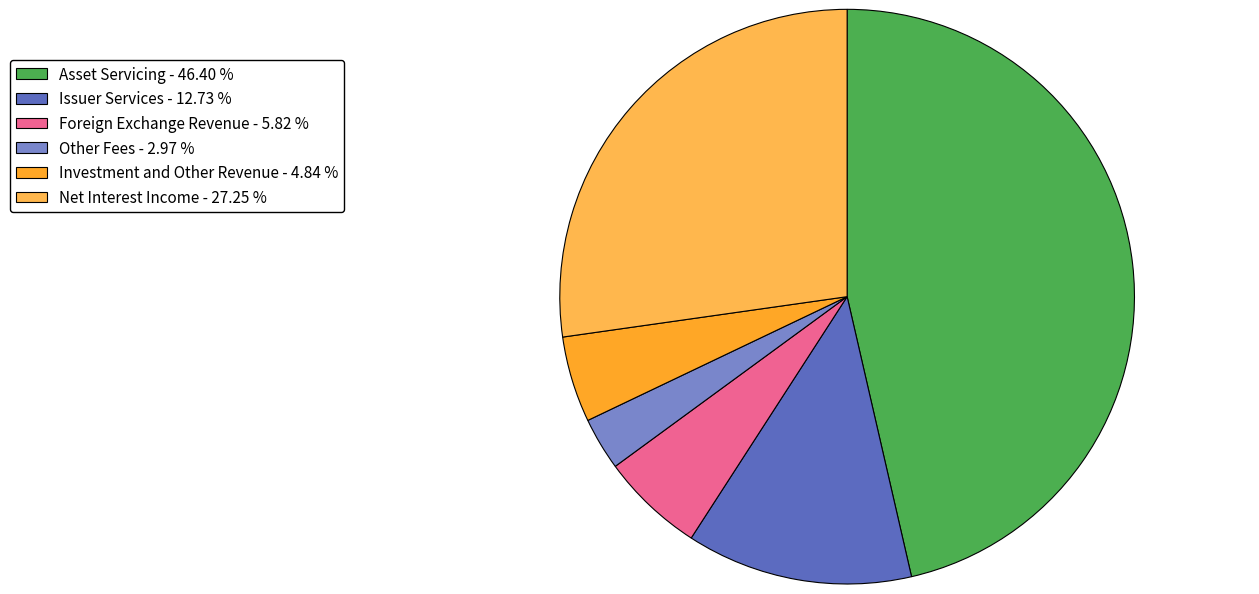

Is there a majority slice in this chart?

No